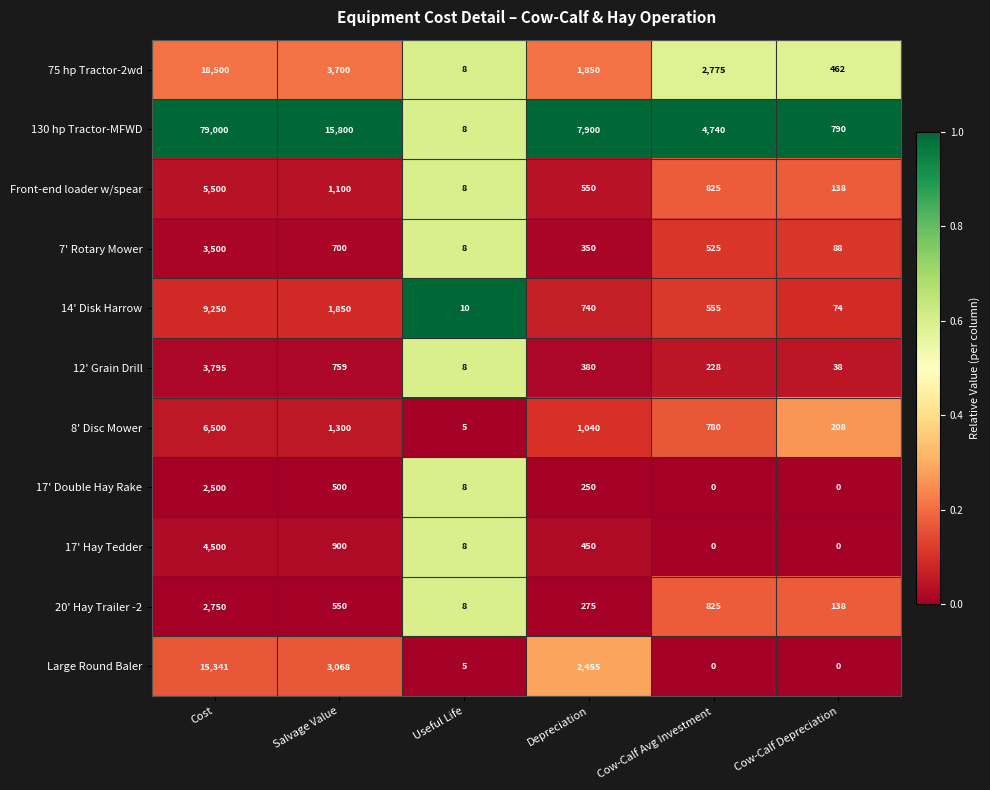

Which series has the widest spread of values?

130 hp Tractor-MFWD